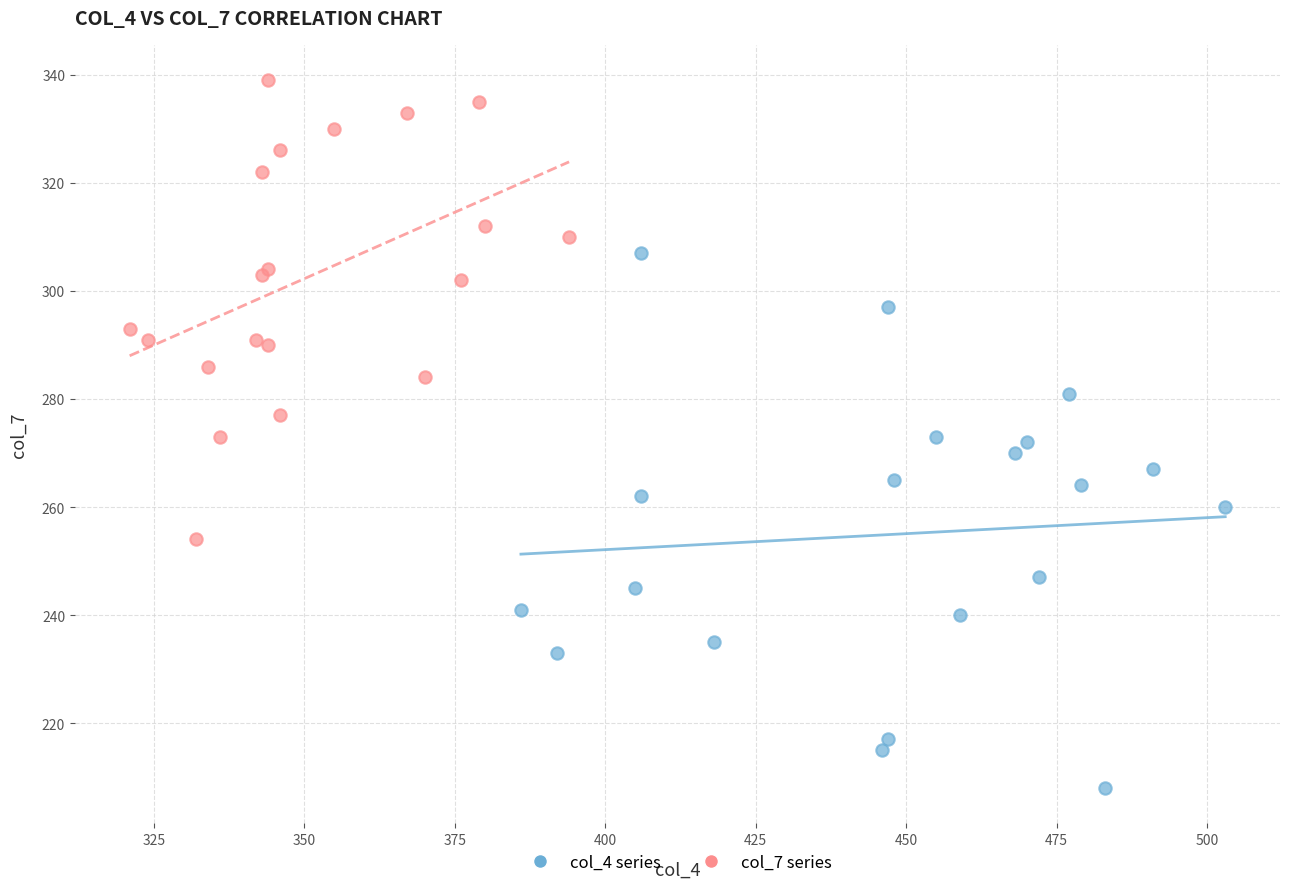

Which series reaches the maximum Y coordinate?

col_7 series